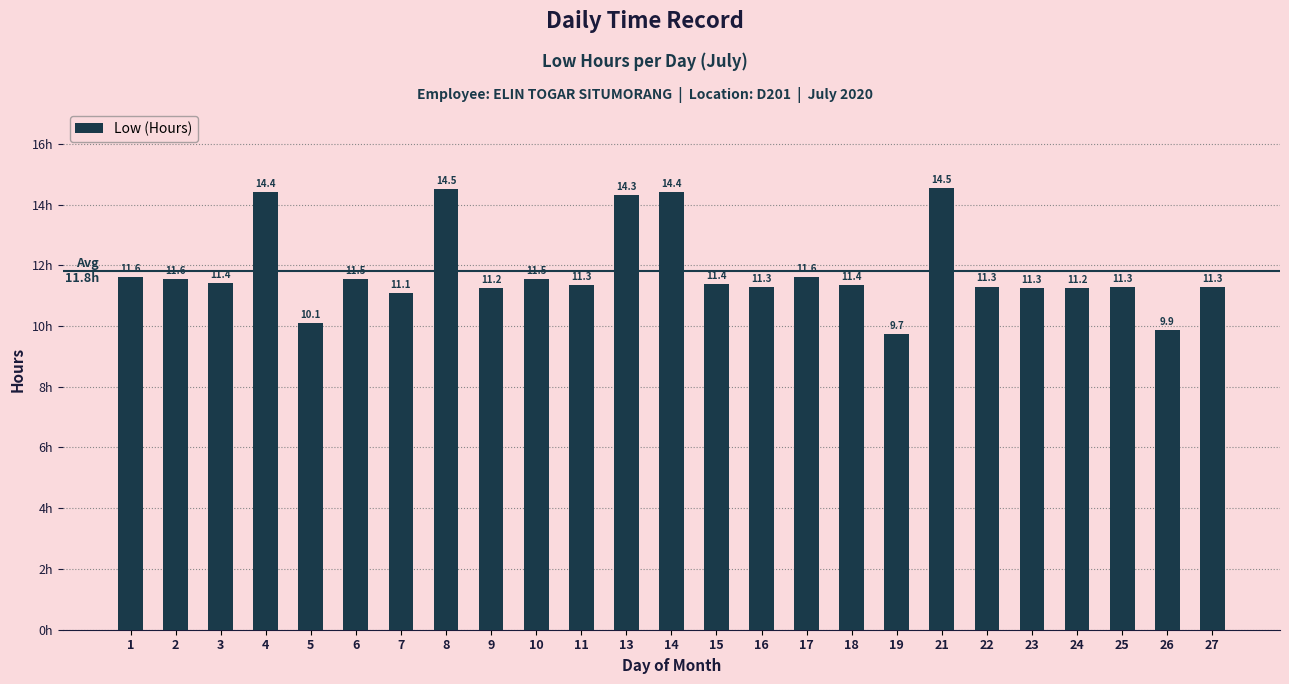

True or false: the data shows 13.5 at 19.

False